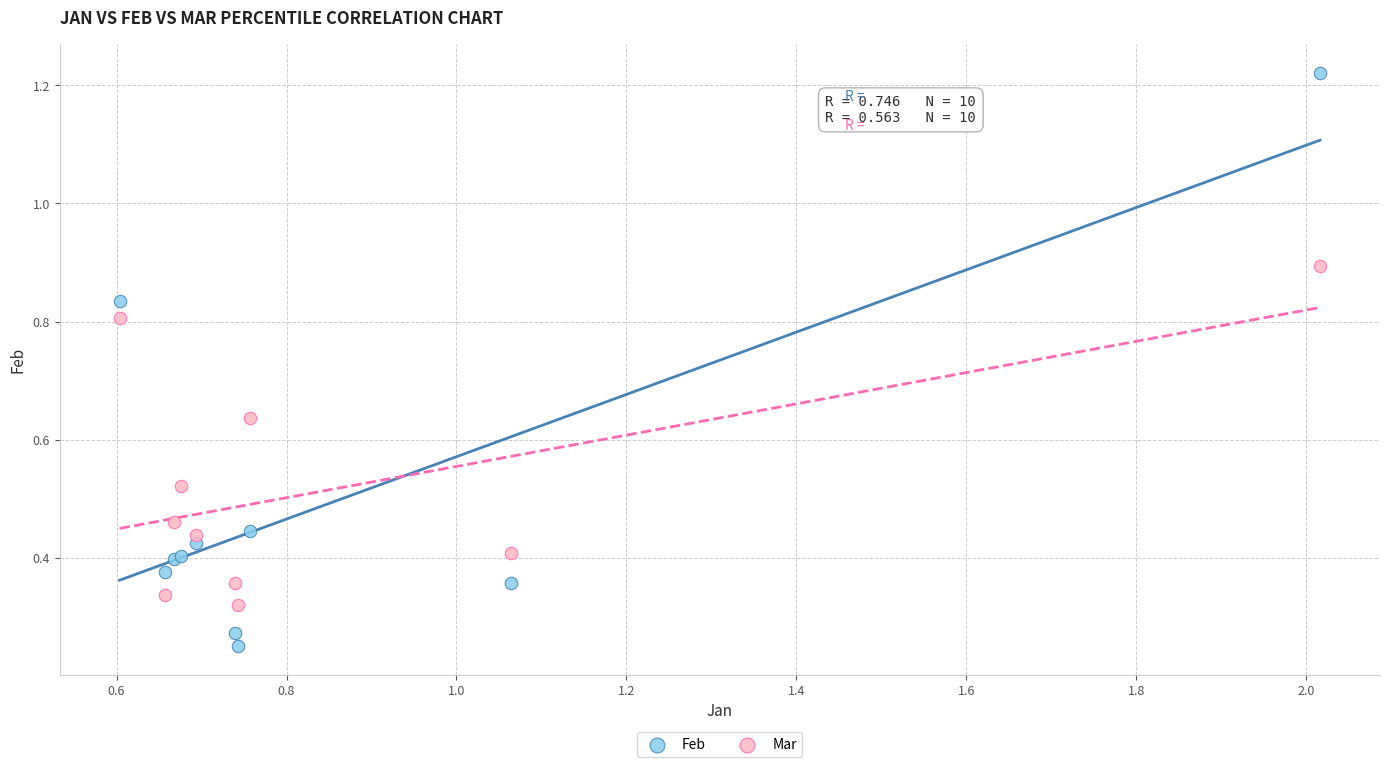

Which series reaches the maximum Y coordinate?

Feb